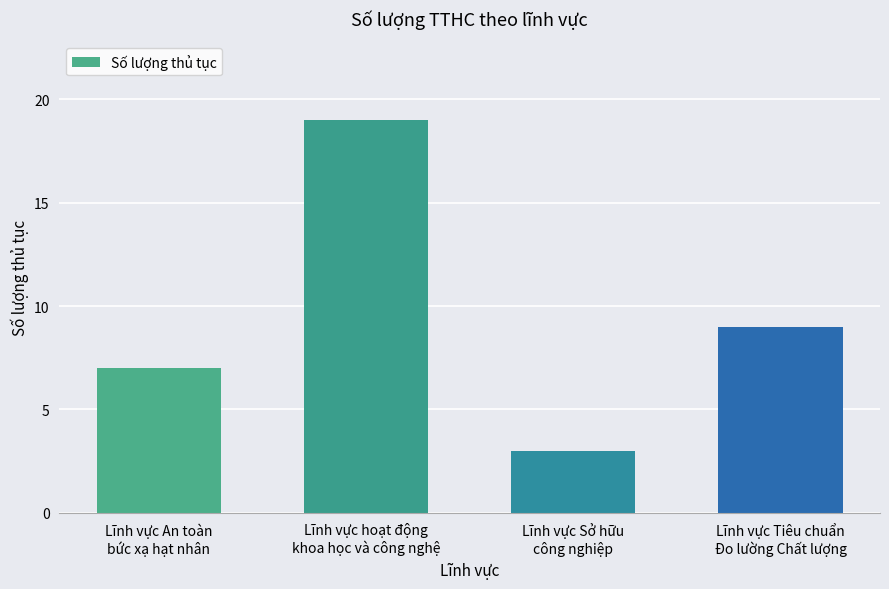

Reading right to left, what are all the values shown in this chart?

Lĩnh vực Tiêu chuẩn
Đo lường Chất lượng=9	Lĩnh vực Sở hữu
công nghiệp=3	Lĩnh vực hoạt động
khoa học và công nghệ=19	Lĩnh vực An toàn
bức xạ hạt nhân=7